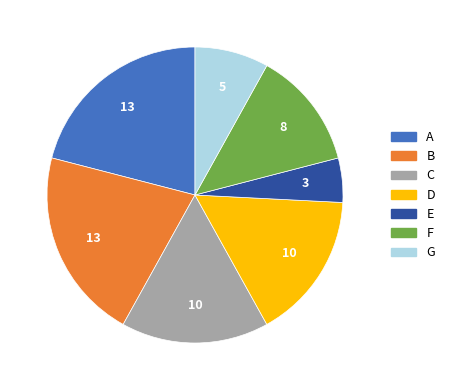

Which slice is the smallest?

E